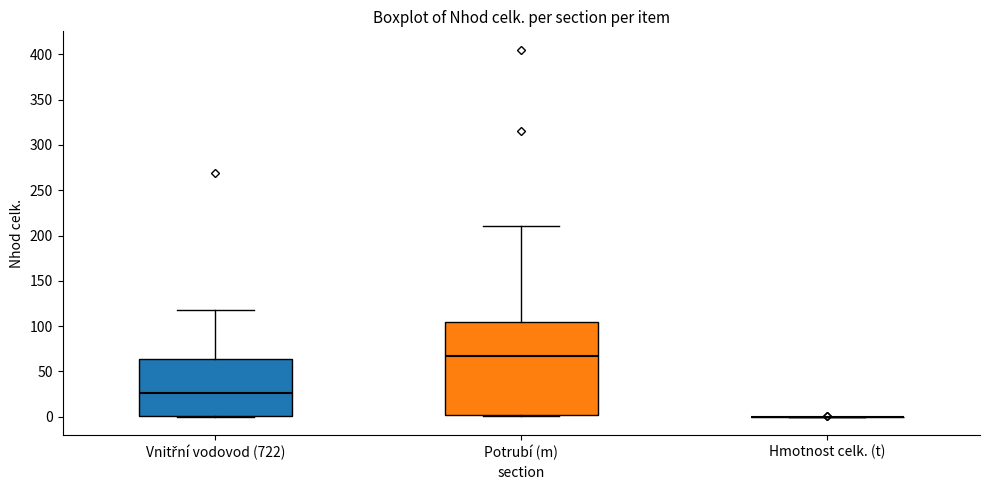

Comparing the boxes themselves (not the whiskers), which one is the tallest?

Potrubí (m)